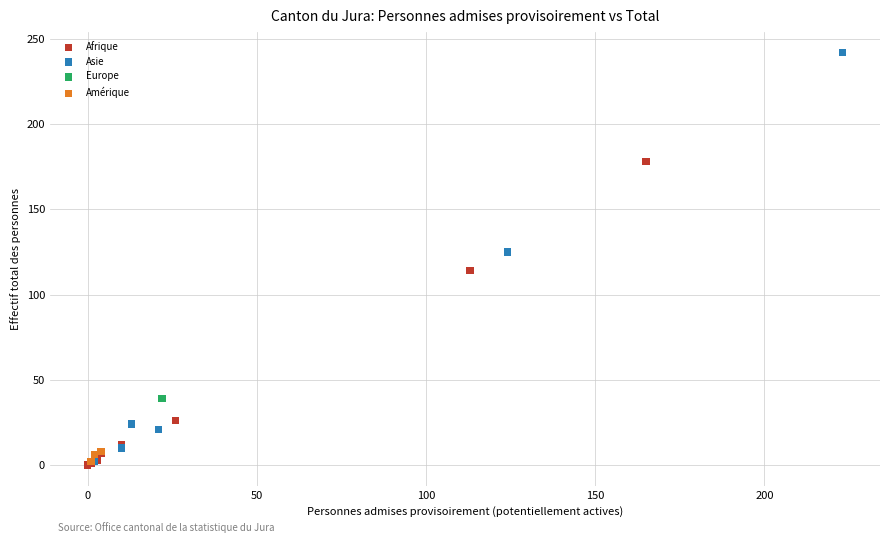

Which series reaches the maximum Y coordinate?

Asie